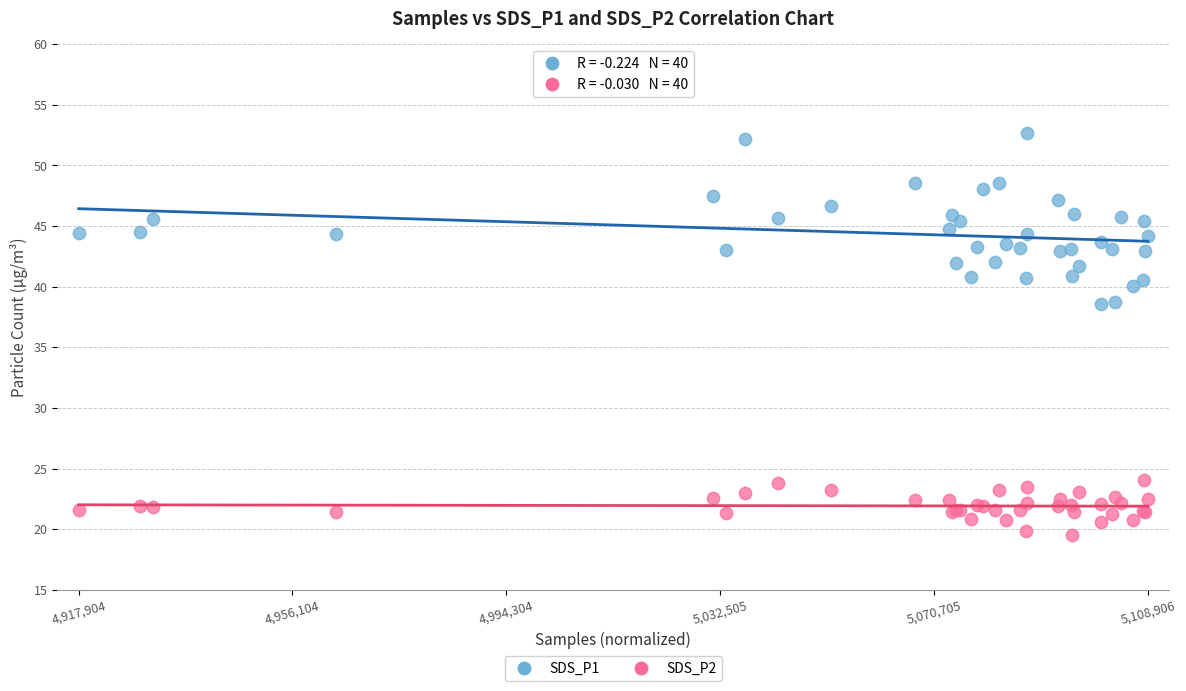

What is the X range (max minus min) for the scatter plot?

1.0